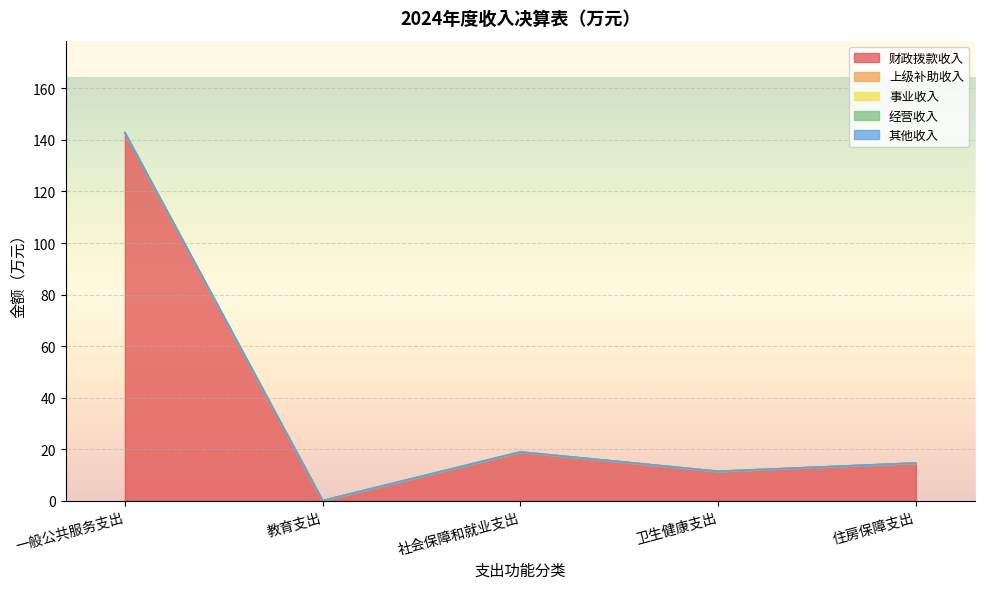

True or false: 财政拨款收入 and 上级补助收入 cross at least once.

False